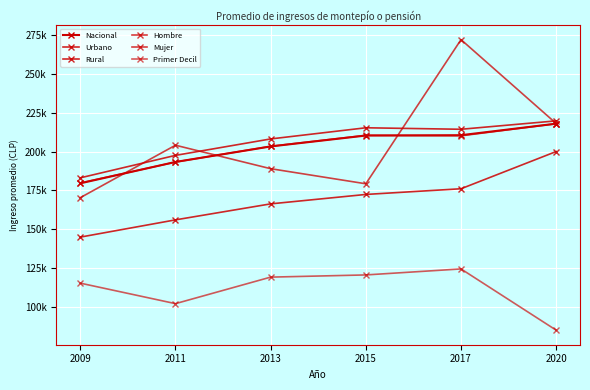

Is this an area chart (filled region under the line)?

No